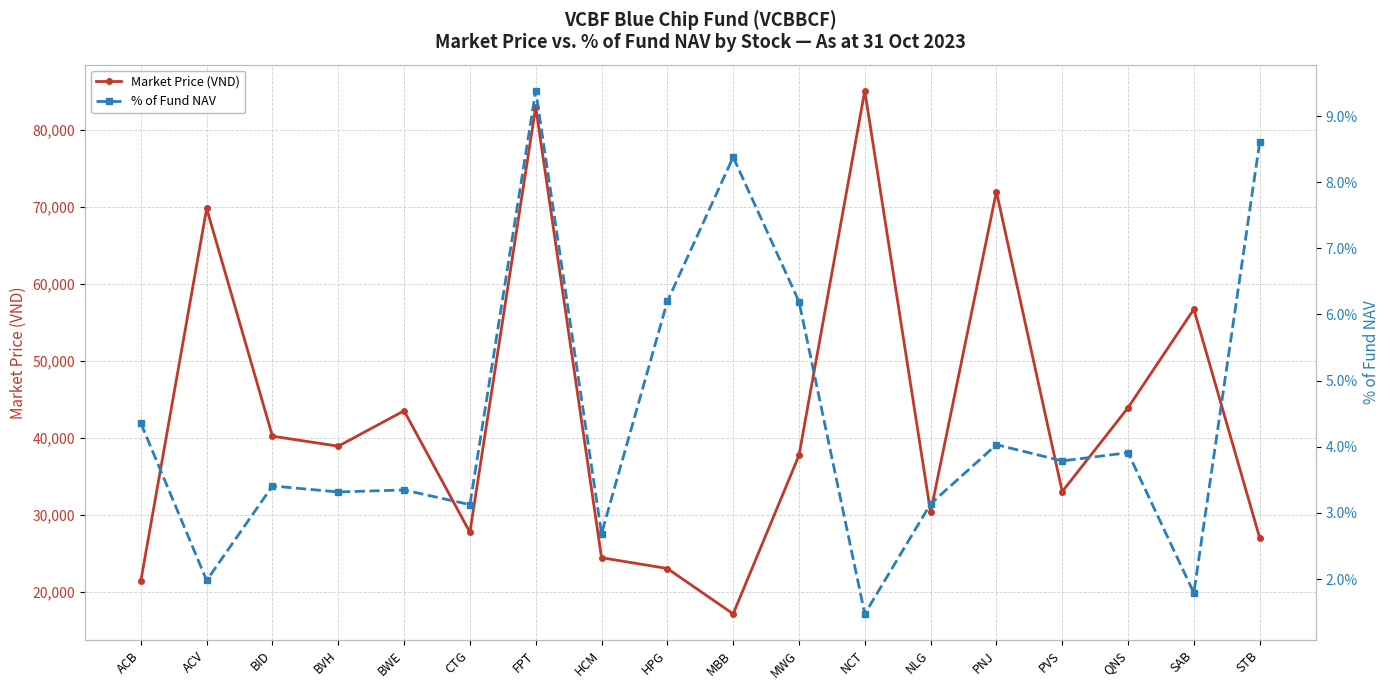

What position from the left is QNS?

16